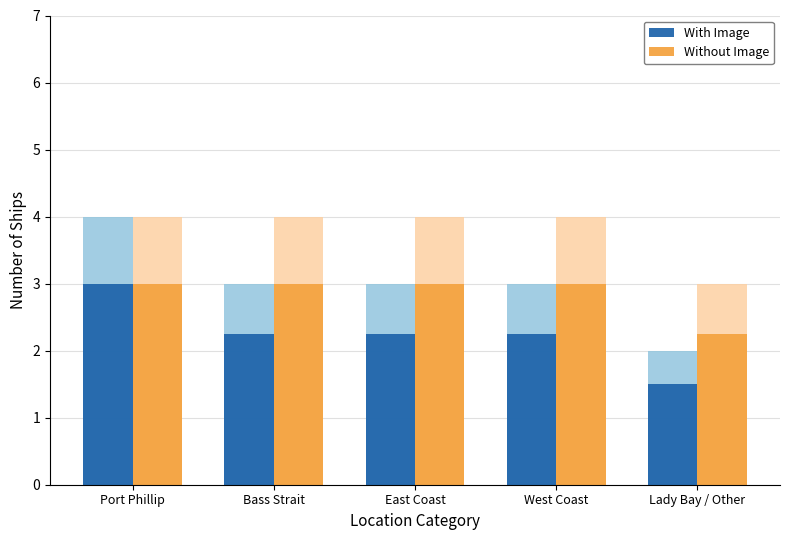

List the series in order of their peak value, highest first.

With Image, Without Image